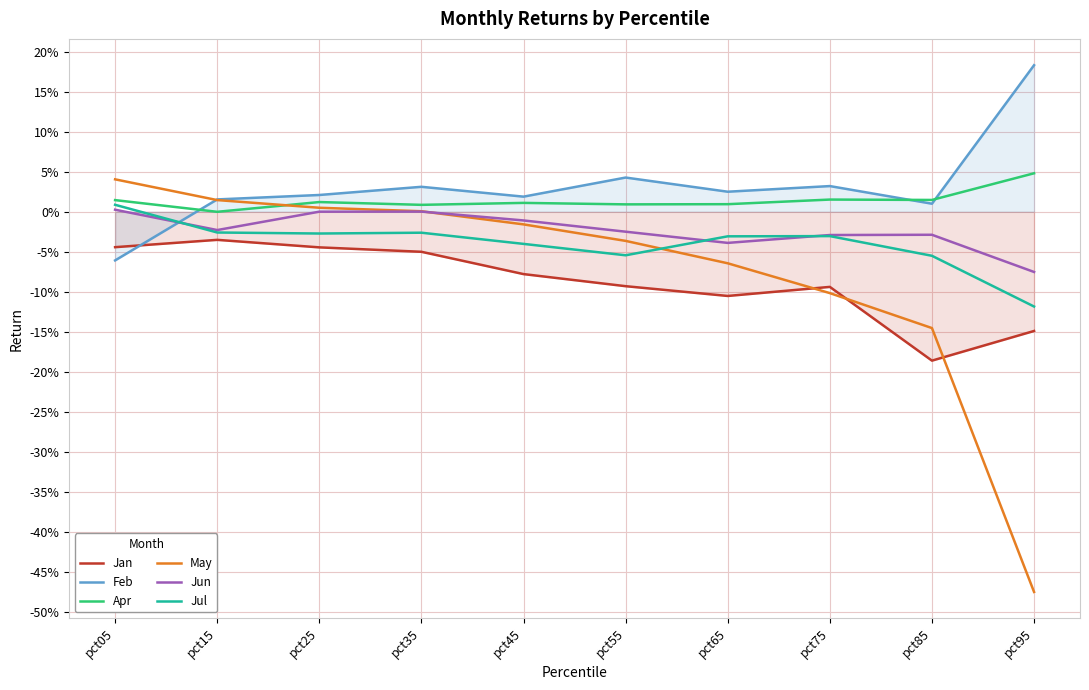

Between pct85 and pct45, which is larger?

pct45